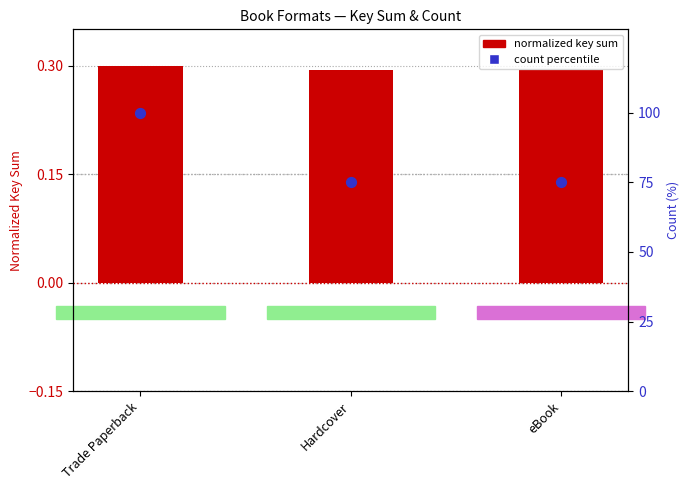

Which series contains the highest Y value?

count percentile